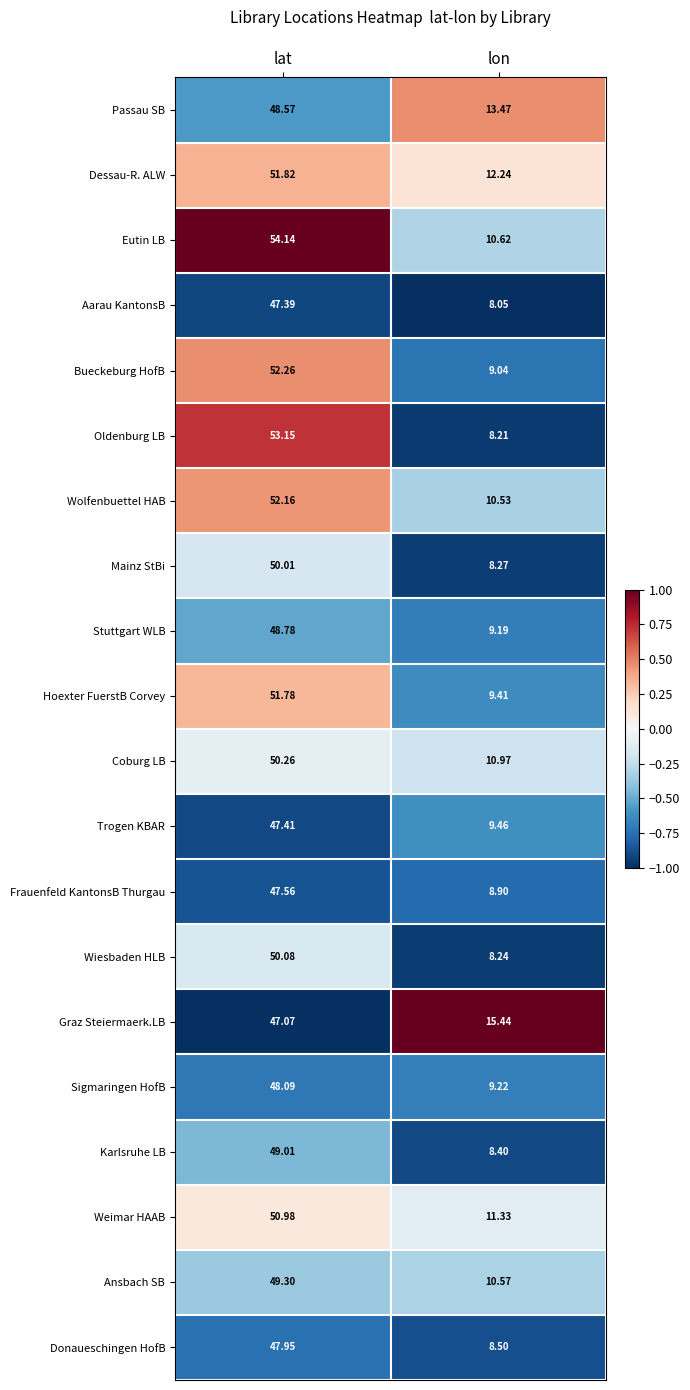

Which series has the largest range (max minus min)?

Oldenburg LB